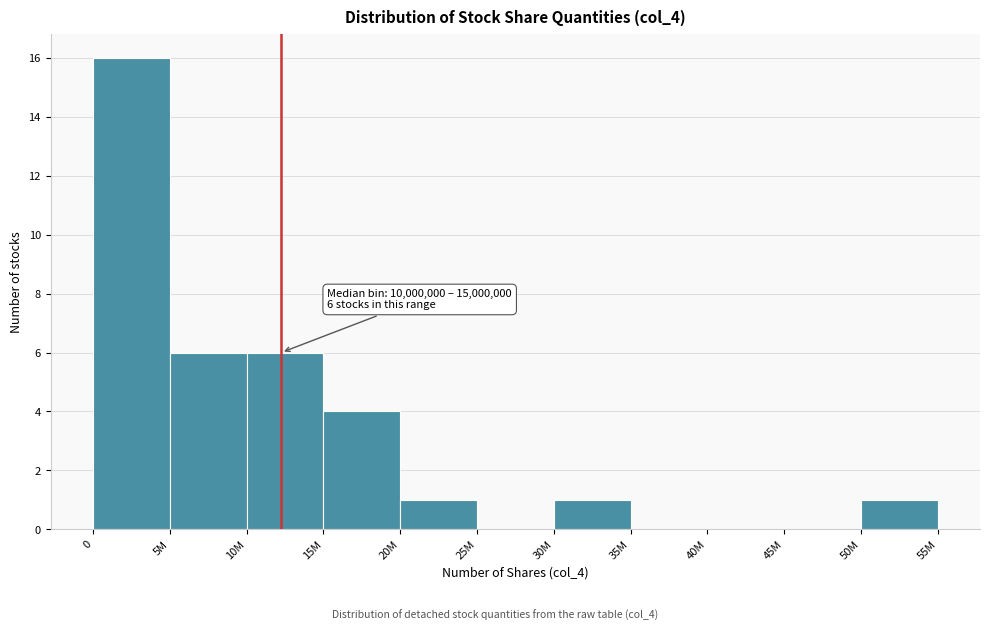

Reading left to right, transcribe all the data shown in this chart.

0=16	5M=6	10M=6	15M=4	20M=1	25M=0	30M=1	35M=0	40M=0	45M=0	50M=1